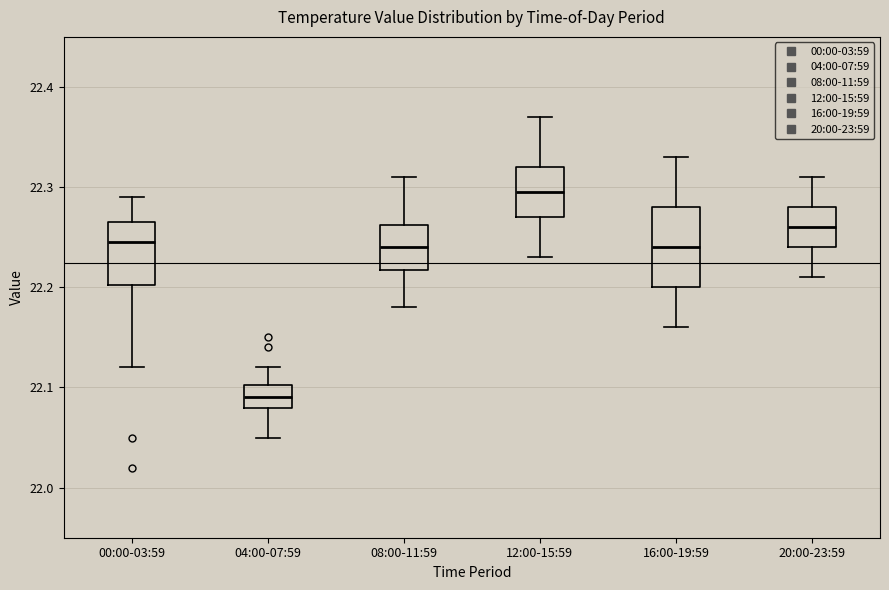

Which box is the tallest, from its lower edge to its upper edge?

16:00-19:59